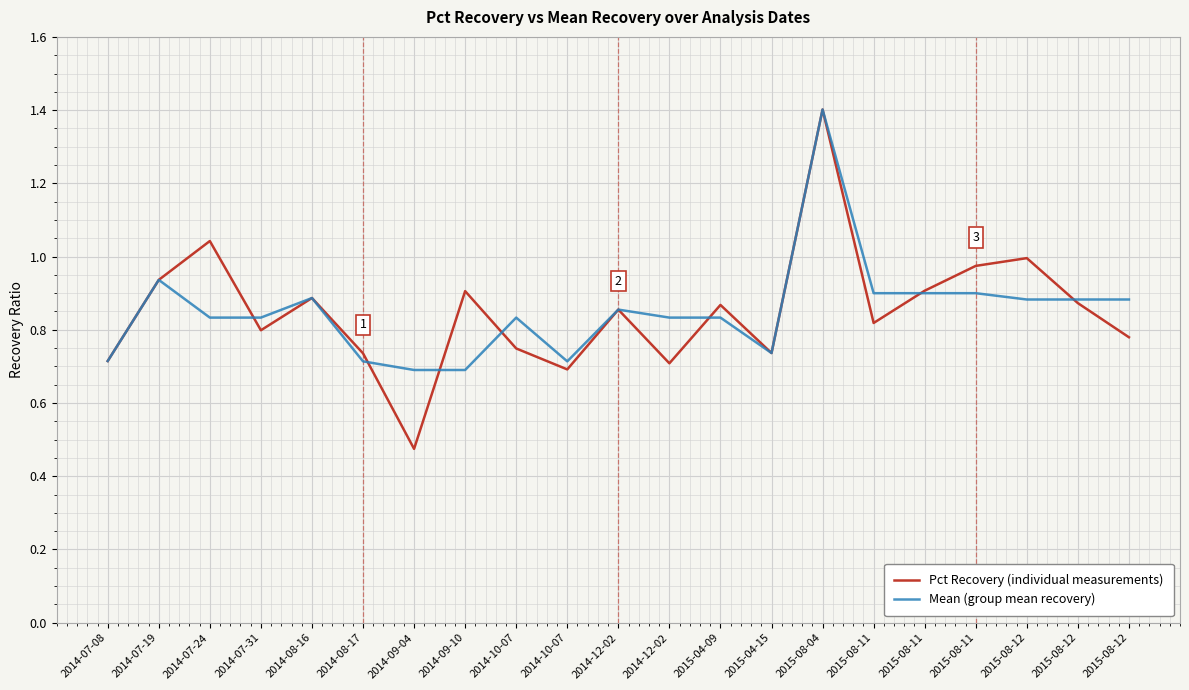

What is the minimum value shown in the chart?

0.5